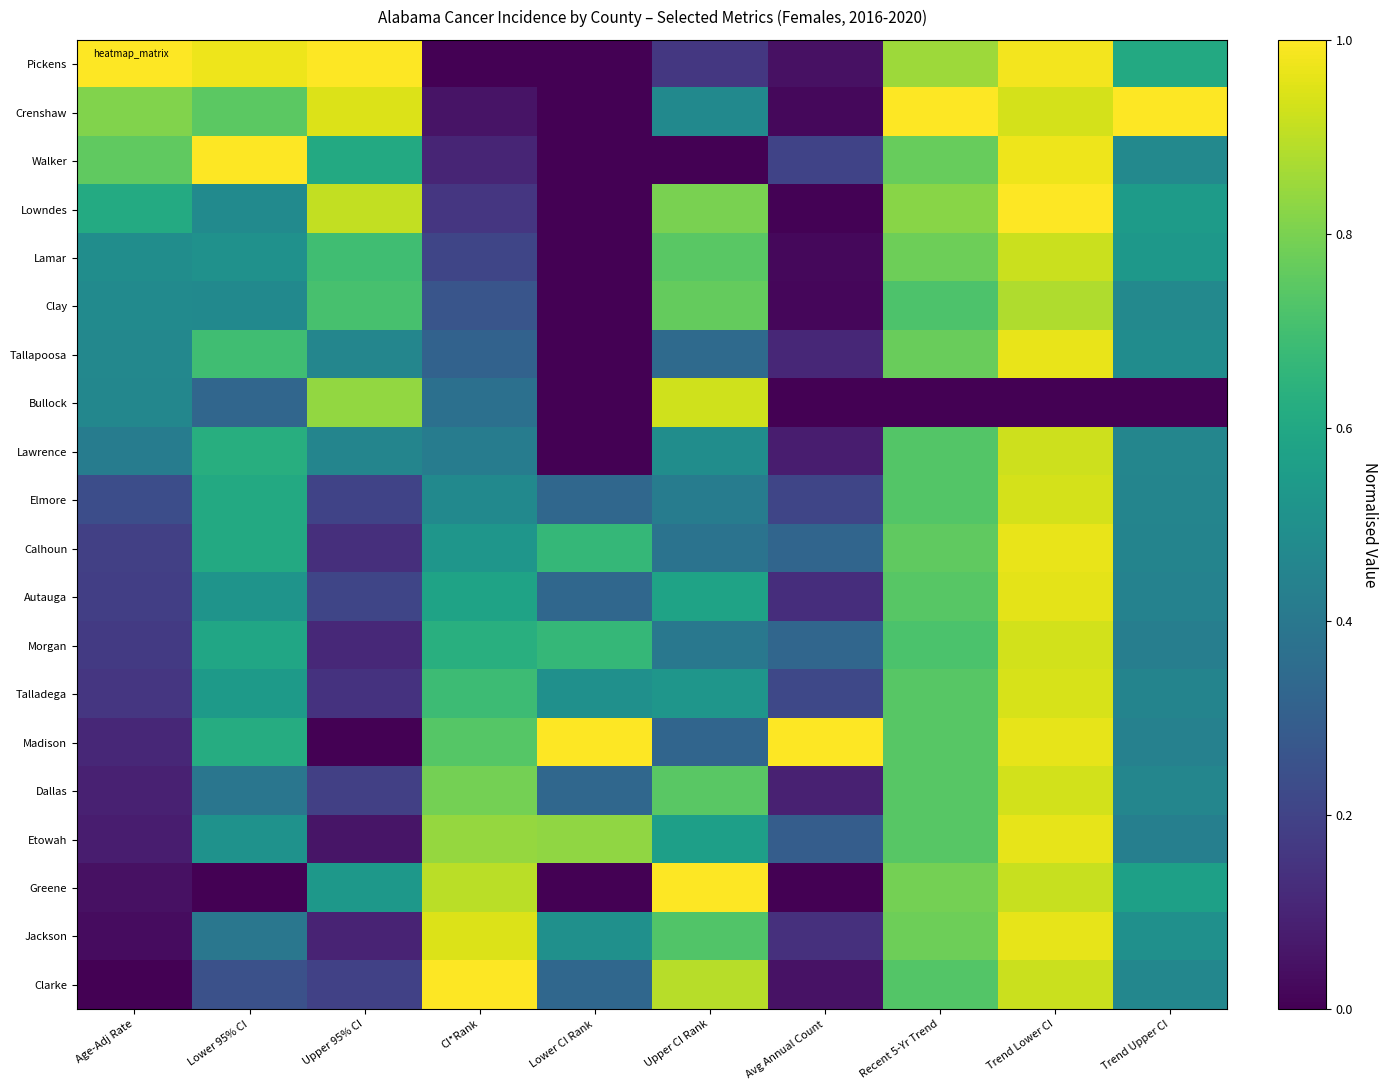

List the series in order of their peak value, highest first.

Pickens, Crenshaw, Walker, Lowndes, Madison, Greene, Clarke, Tallapoosa, Calhoun, Etowah, Jackson, Autauga, Talladega, Elmore, Morgan, Dallas, Bullock, Lawrence, Lamar, Clay